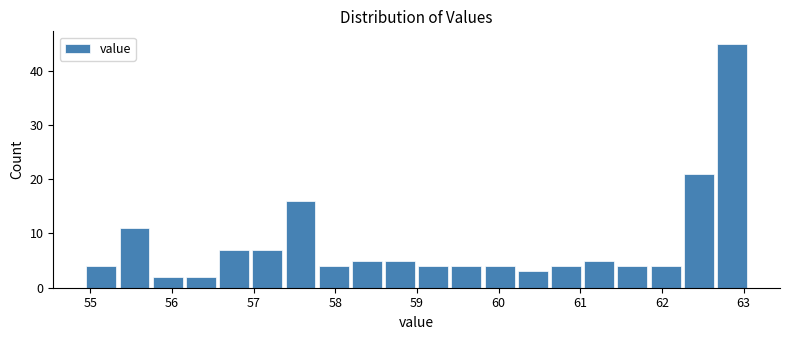

Reading left to right, transcribe this chart: for each bar, give the range it covers on the x-axis and its height. Neither the bar edges nor the heights are printed on the chart, so give them approximately, as read against the axes.

54.9 to 55.3: 4
55.3 to 55.7: 11
55.7 to 56.2: 2
56.2 to 56.6: 2
56.6 to 57.0: 7
57.0 to 57.4: 7
57.4 to 57.8: 16
57.8 to 58.2: 4
58.2 to 58.6: 5
58.6 to 59.0: 5
59.0 to 59.4: 4
59.4 to 59.8: 4
59.8 to 60.2: 4
60.2 to 60.6: 3
60.6 to 61.0: 4
61.0 to 61.4: 5
61.4 to 61.8: 4
61.8 to 62.2: 4
62.2 to 62.7: 21
62.7 to 63.1: 45